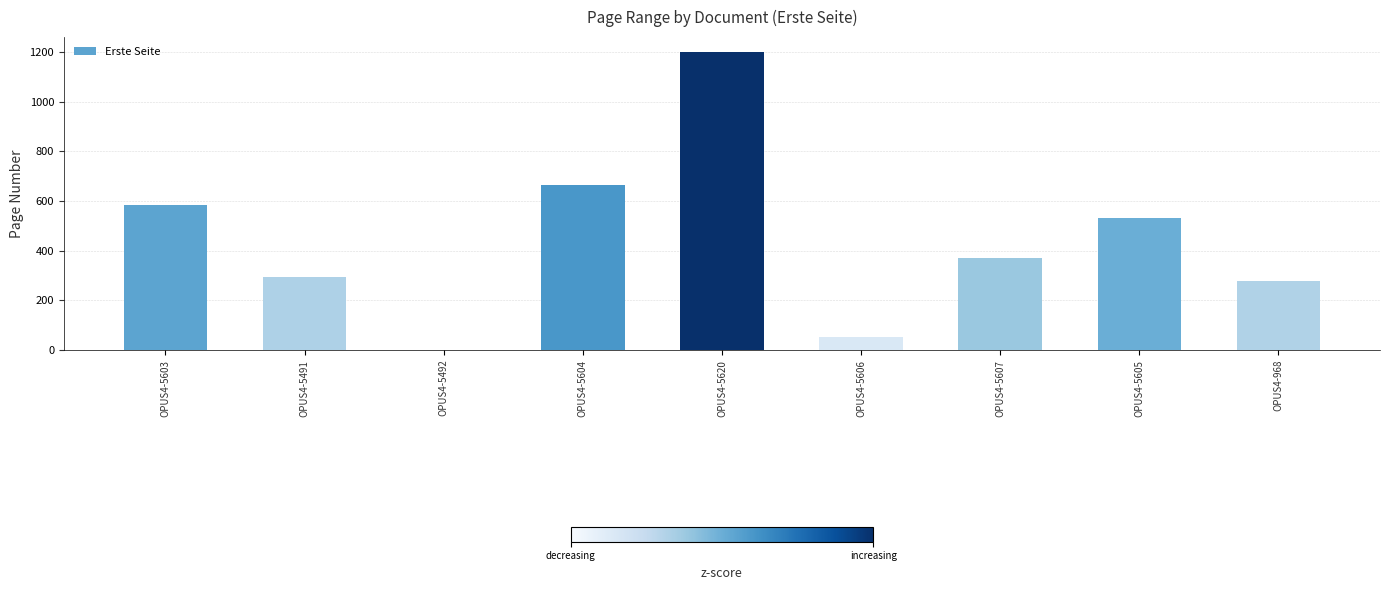

What is the change in value from OPUS4-5491 to OPUS4-5620?

+907